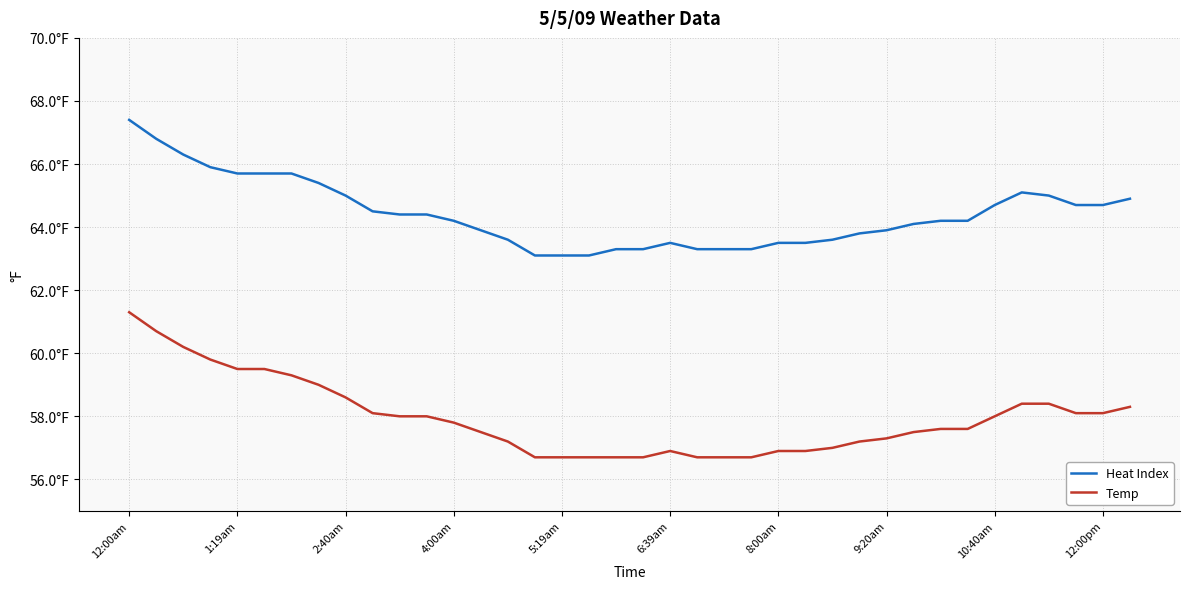

What are all the series names shown in the legend?

Heat Index, Temp